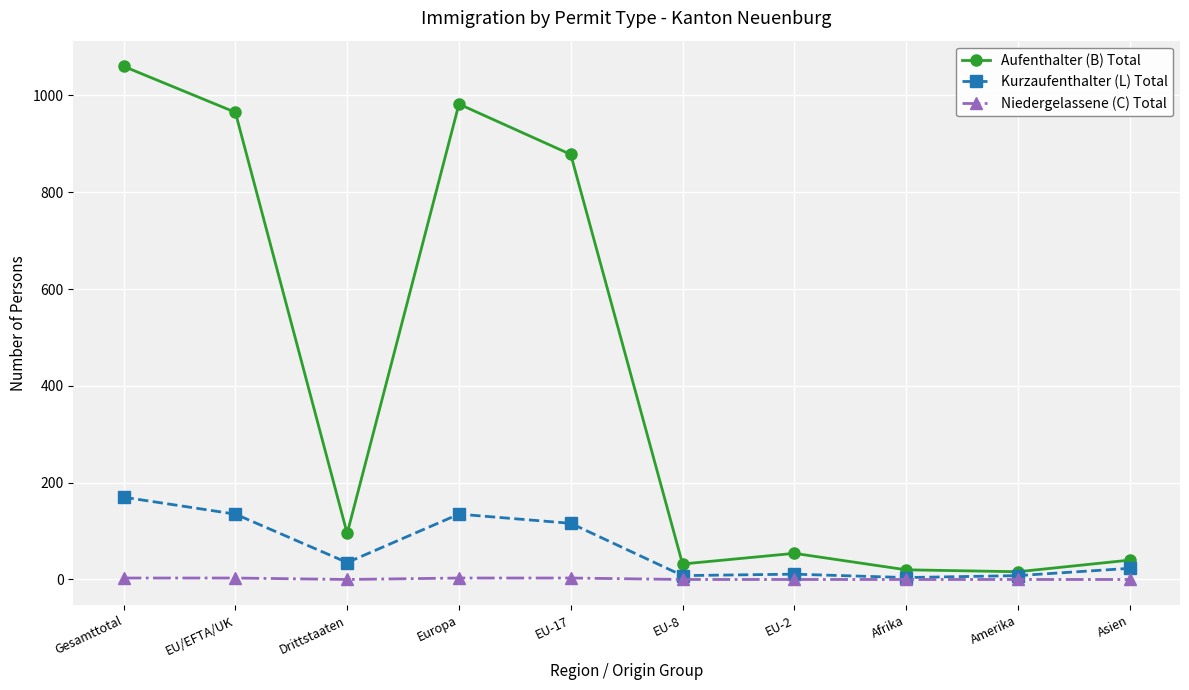

What is the sum of all Niedergelassene (C) Total values?

12